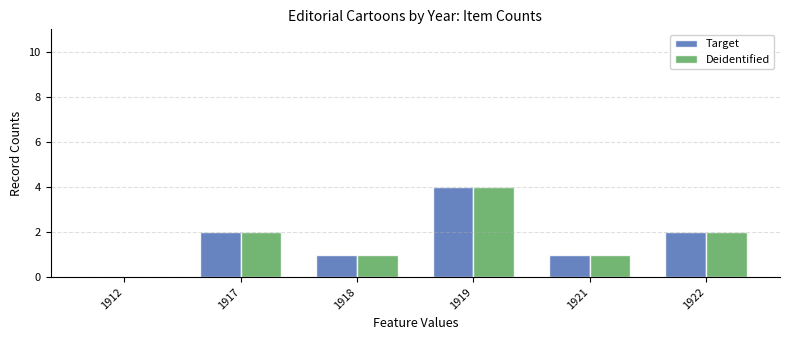

The Target series shows 6 at 1919. True or false?

False